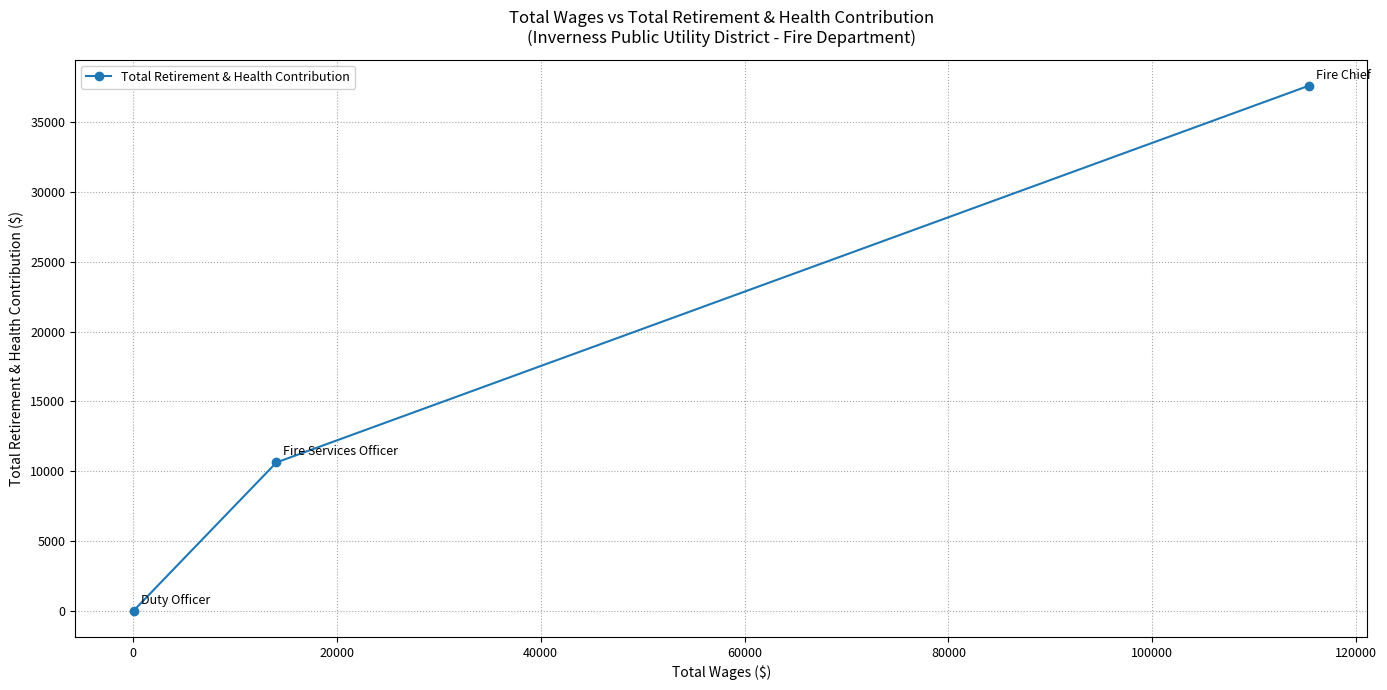

What is the sum of all values?

48243